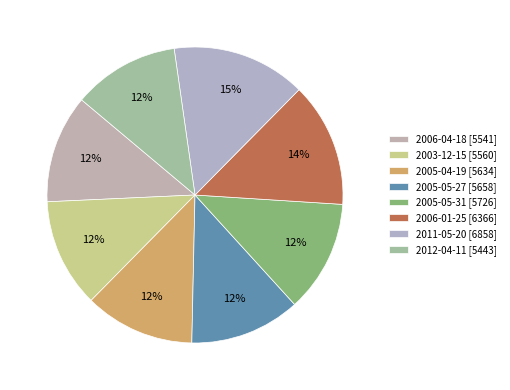

Approximately how many times larger is the value at 2006-04-18 compared to 2012-04-11?

1.0